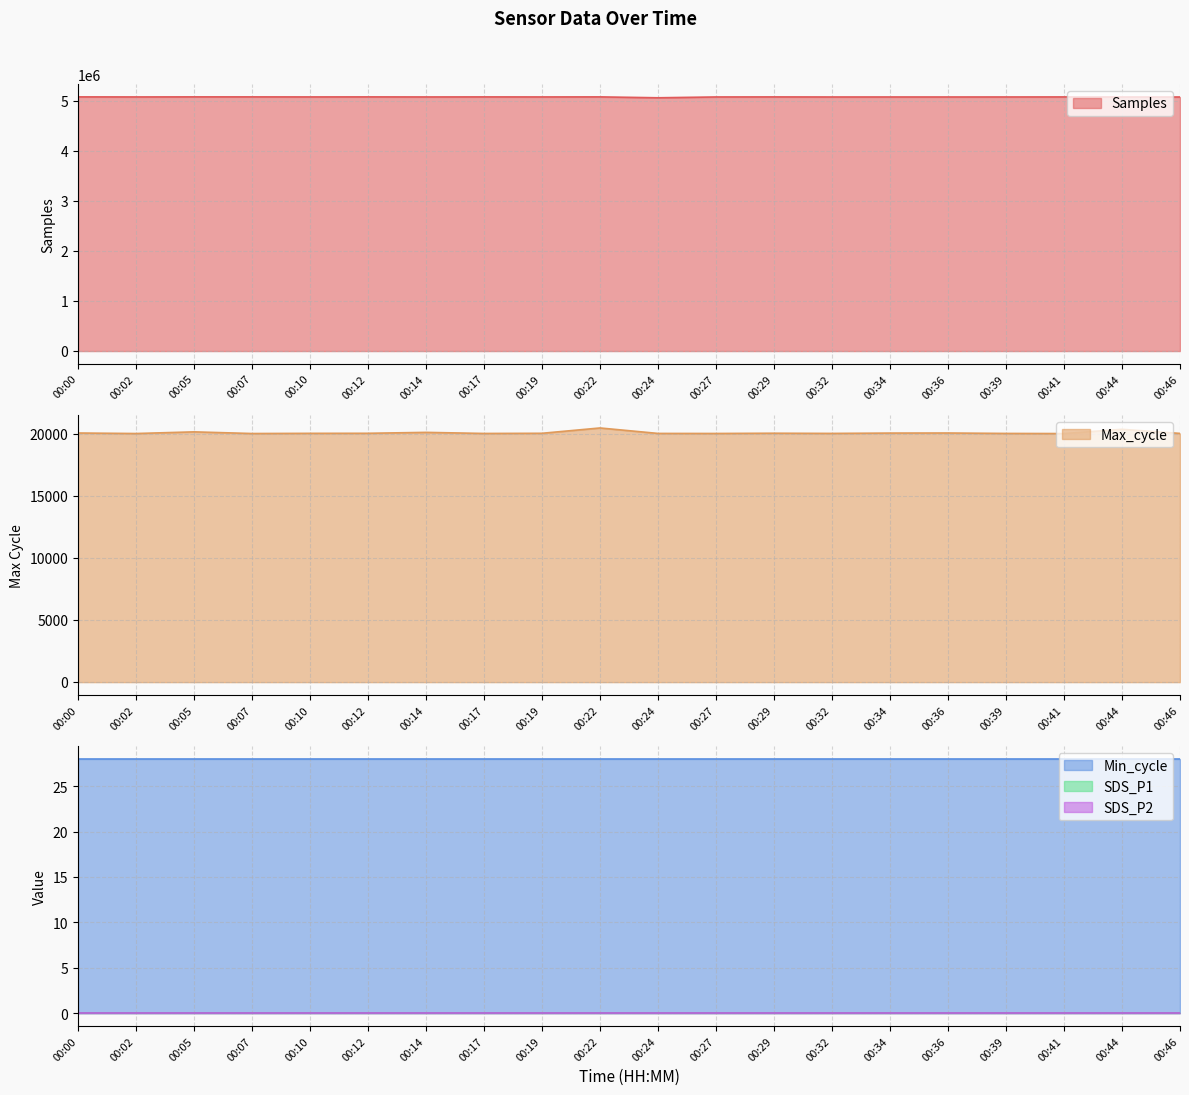

At which label does Min_cycle reach its peak?

00:00